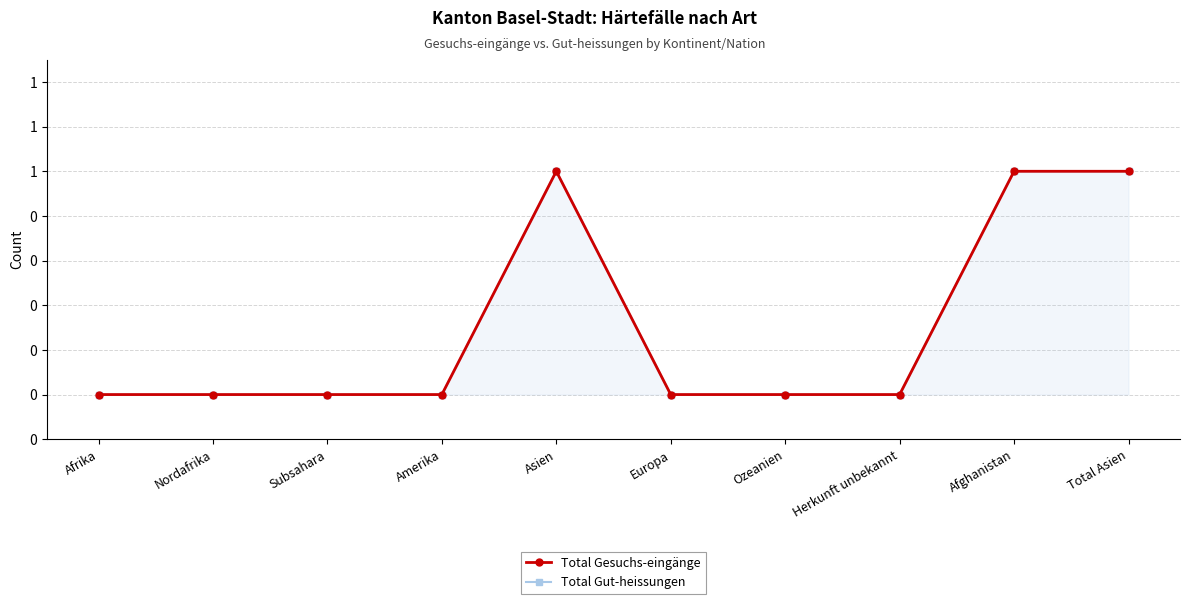

What is the maximum value shown in the chart?

1